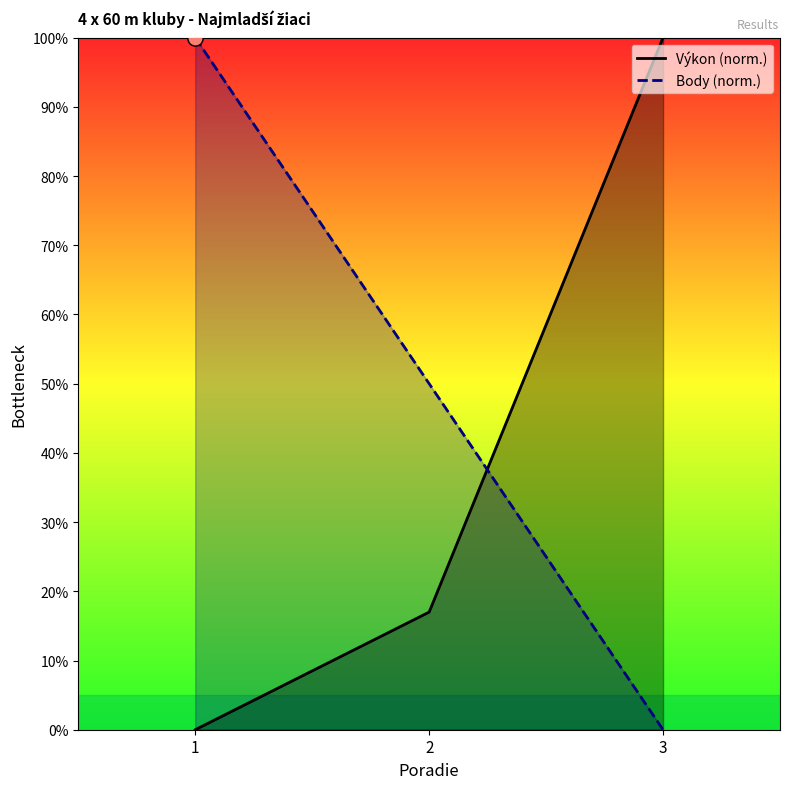

What are all the series names shown in the legend?

Výkon, Body